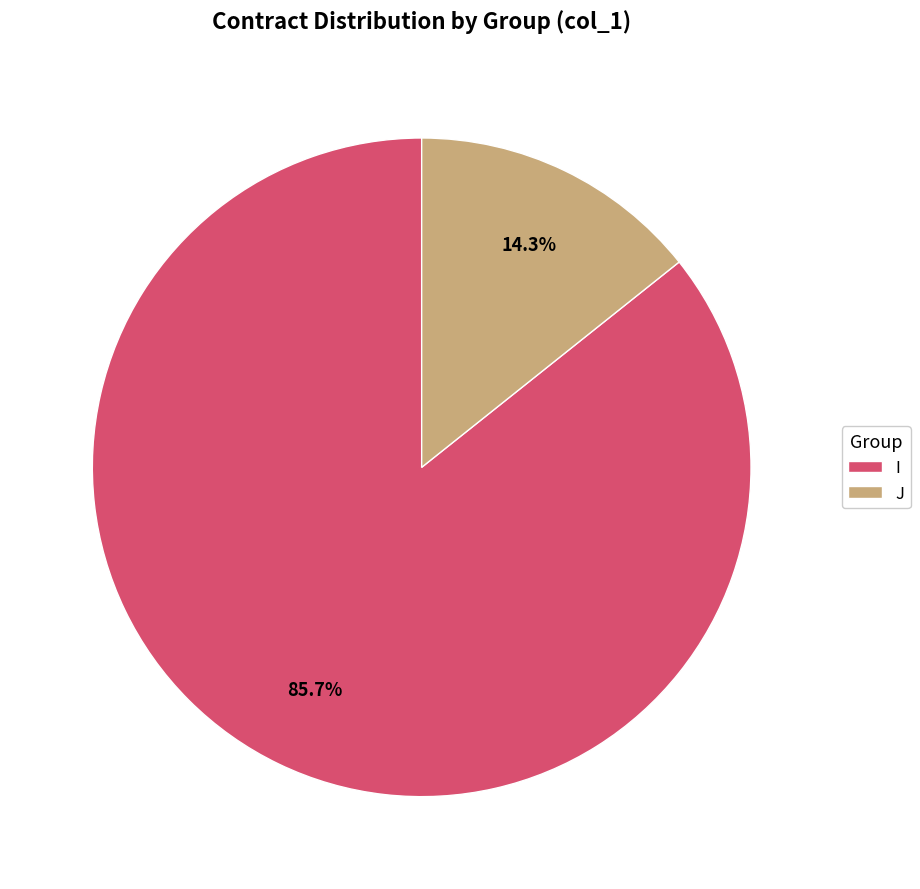

Does any single category account for the majority?

Yes